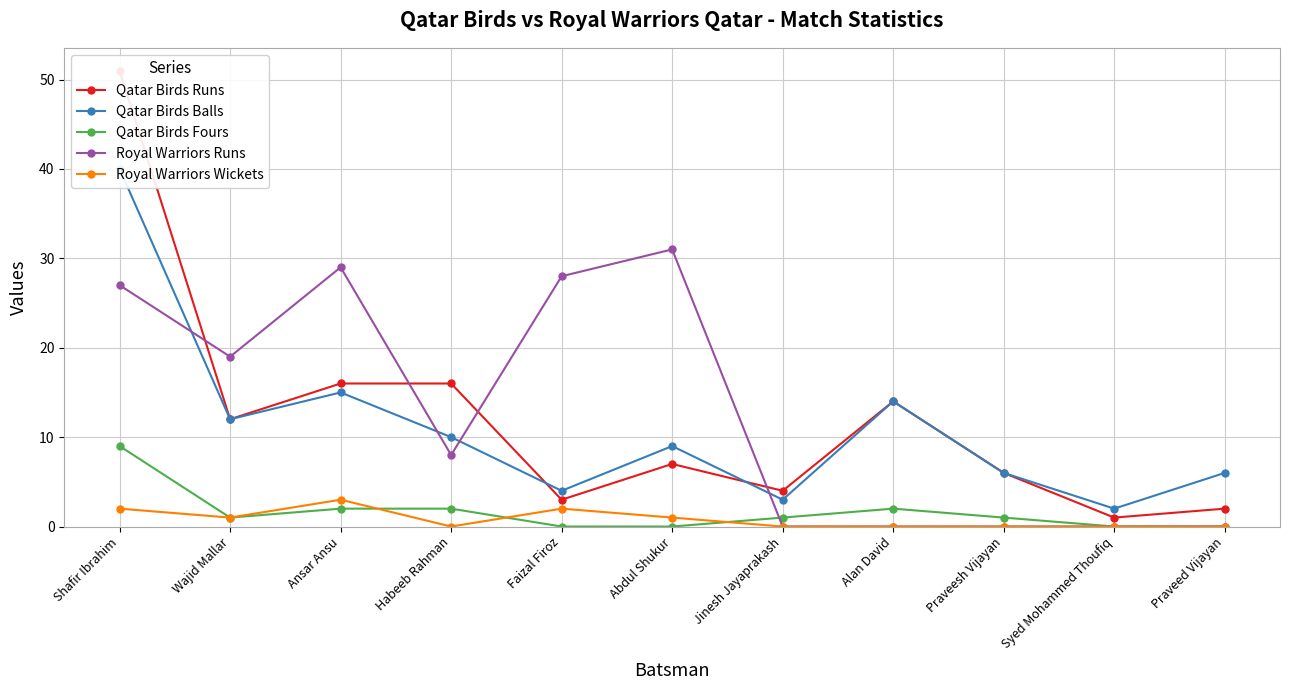

Which series has the widest spread of values?

Qatar Birds Runs